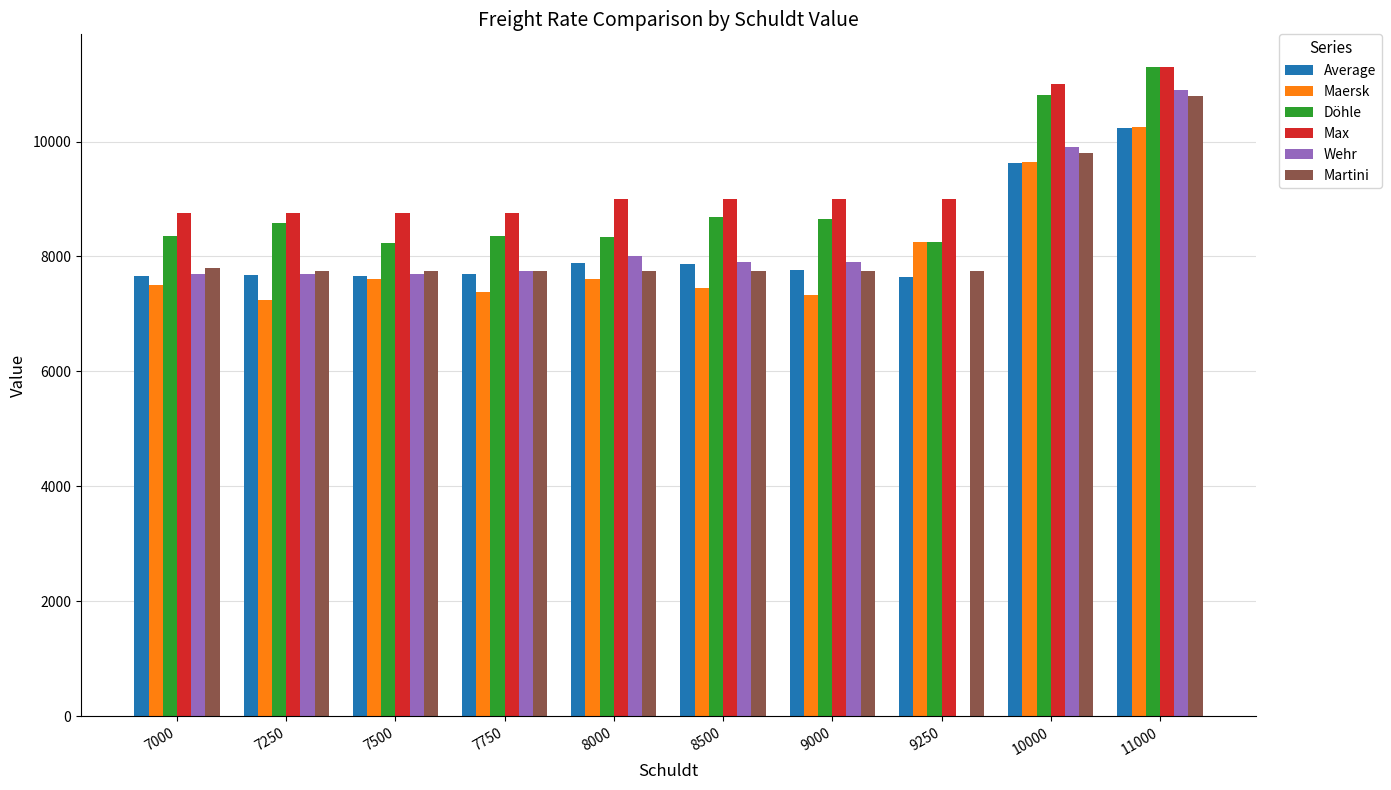

Which series has the largest range (max minus min)?

Wehr